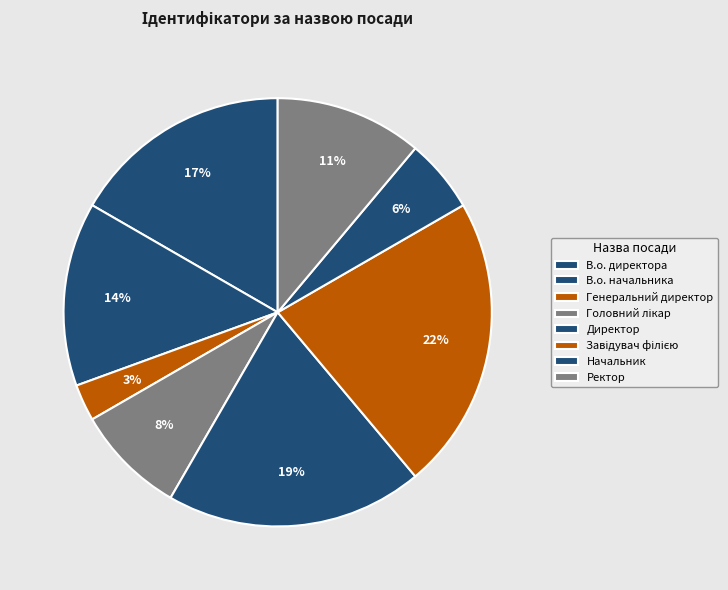

Which slice is the smallest?

Генеральний директор